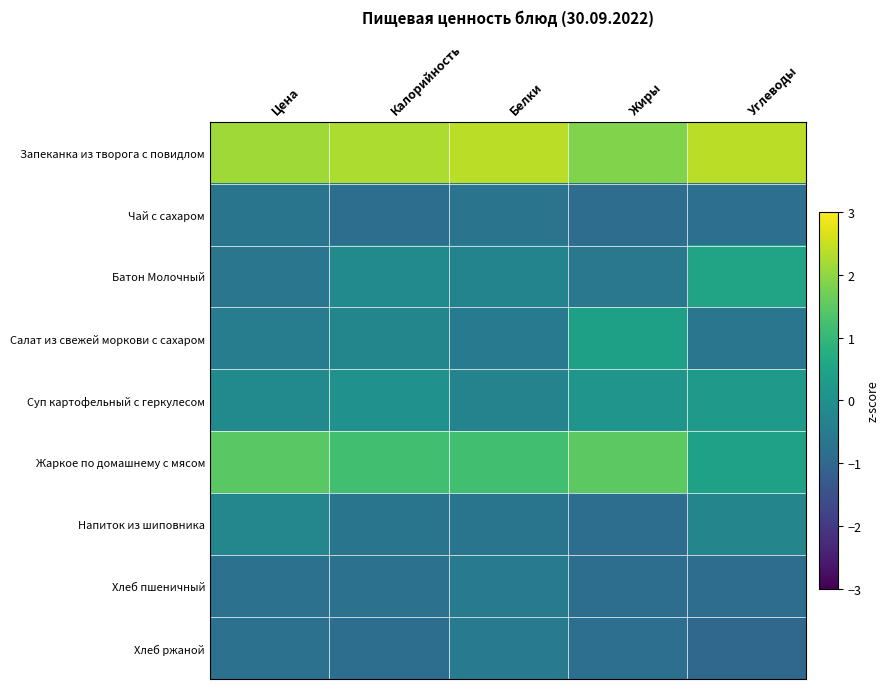

Between Жиры and Калорийность, which is larger?

Калорийность